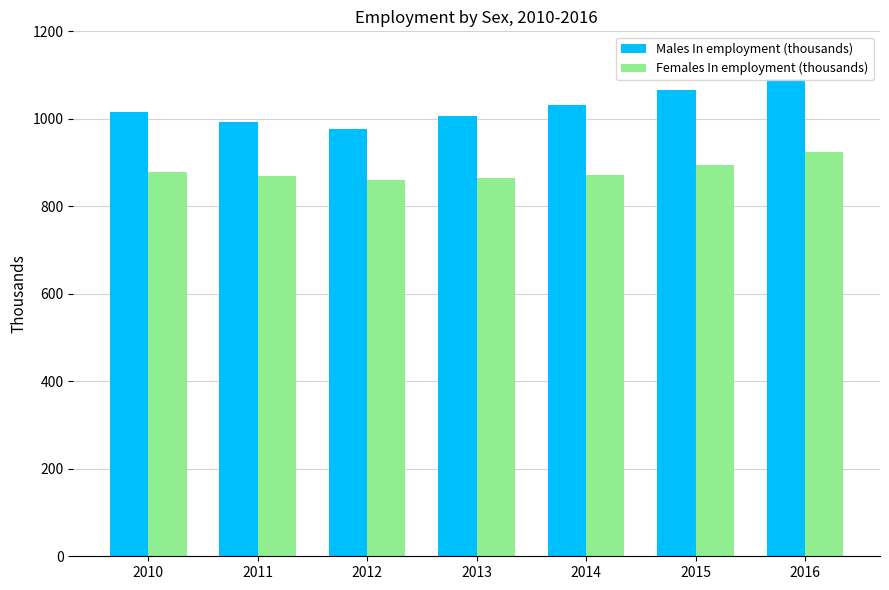

What is the sum of the Females In employment (thousands) values at 2010 and 2015?

1771.7